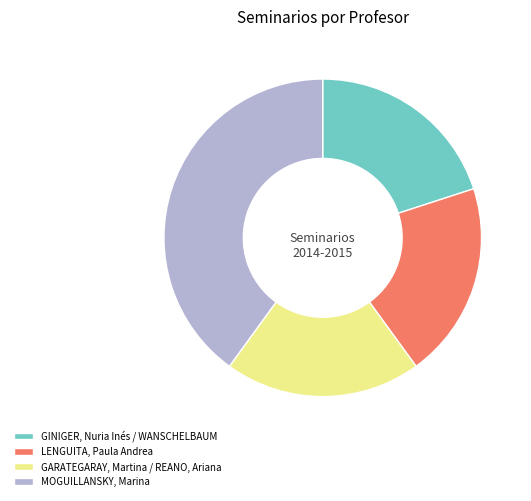

What is the ratio of the value at GARATEGARAY, Martina / REANO, Ariana to the value at MOGUILLANSKY, Marina?

0.5